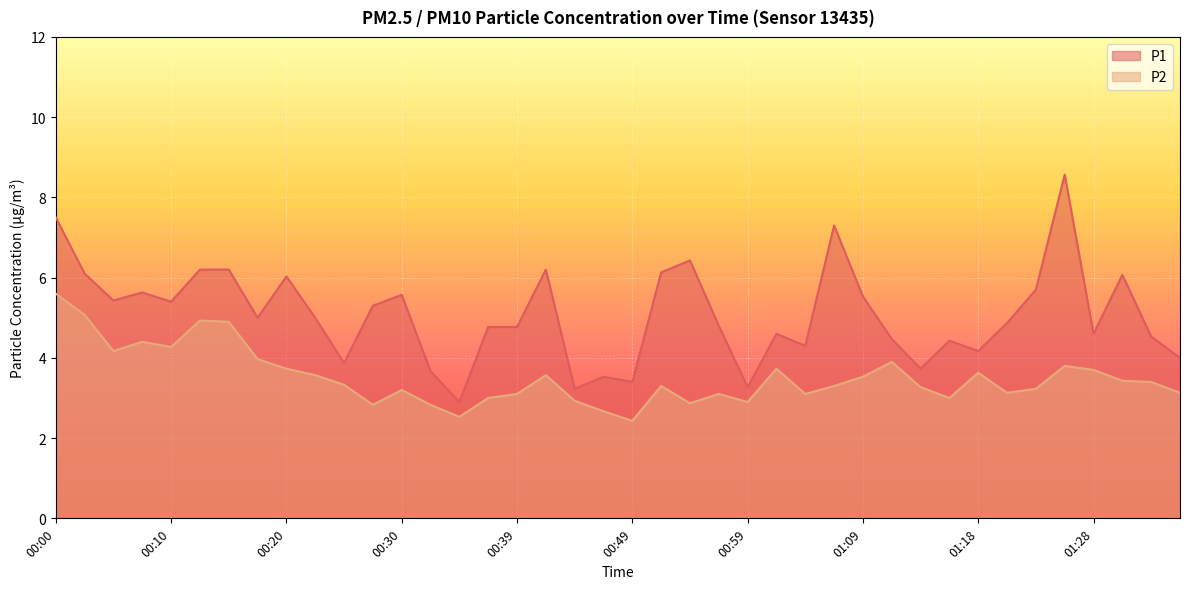

What position from the left is 00:27?

12